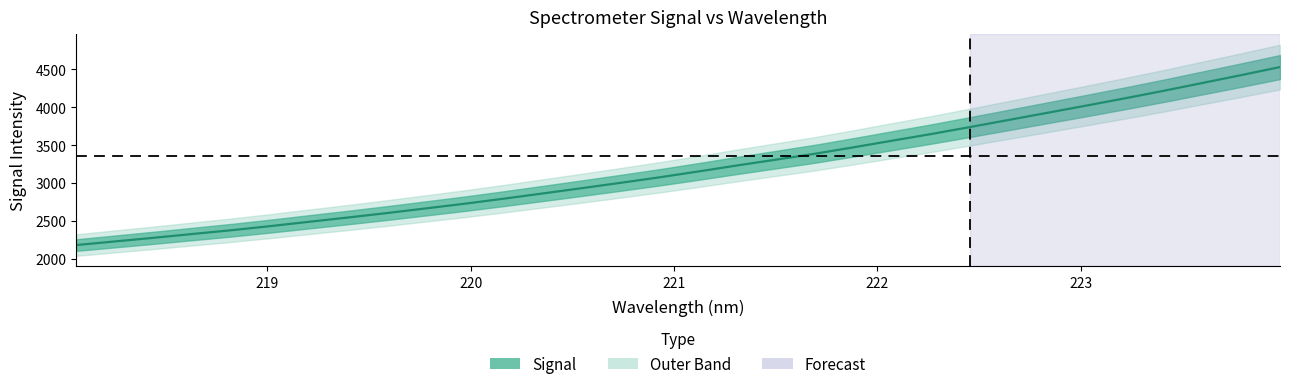

What is the approximate value at 219.7801?

2665.8